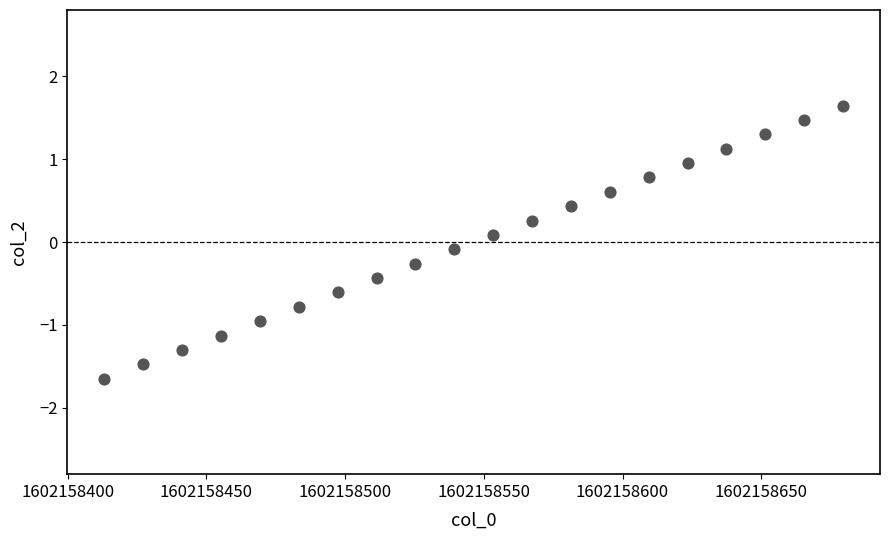

What is the range of X values (max minus min)?

266.3